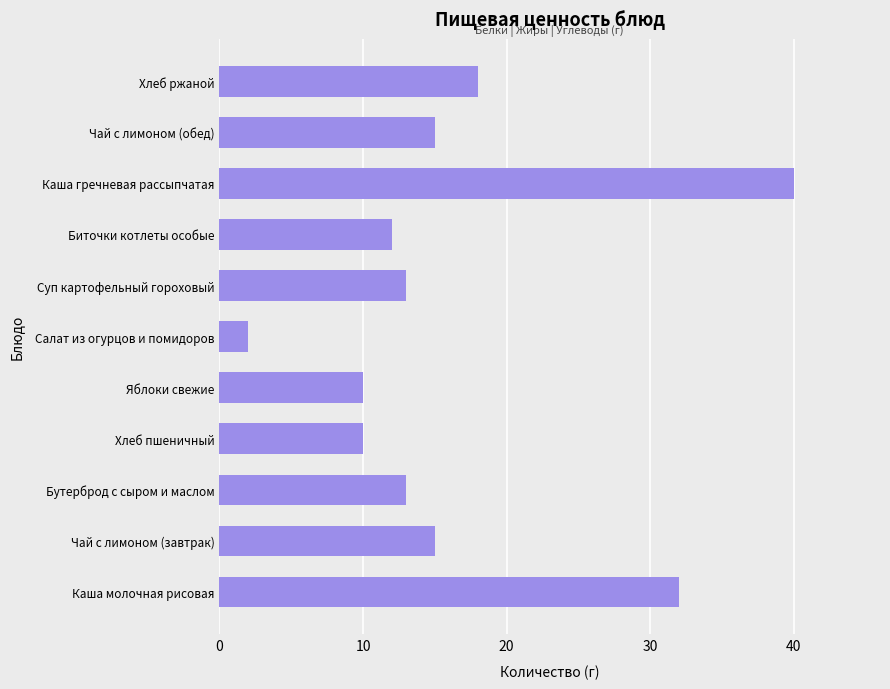

What is the difference between the second highest and second lowest values?

22